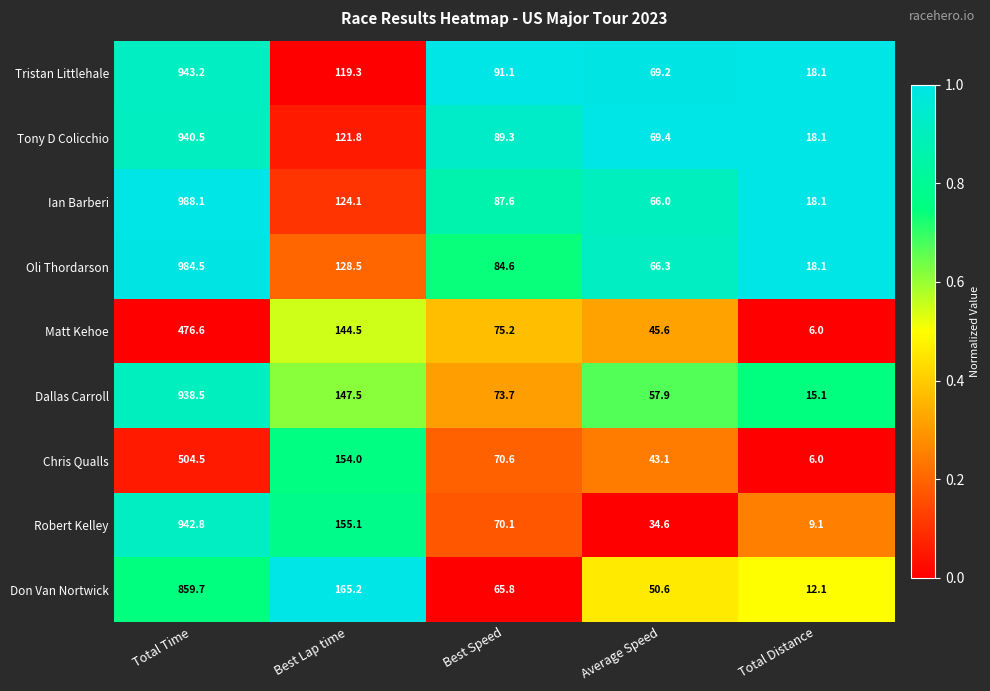

What is the average value of the Dallas Carroll series?

246.5